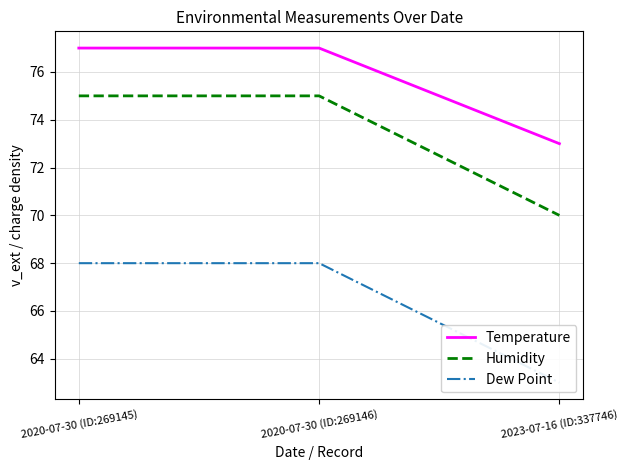

What is the total value across all series at 2023-07-16 (ID:337746)?

206